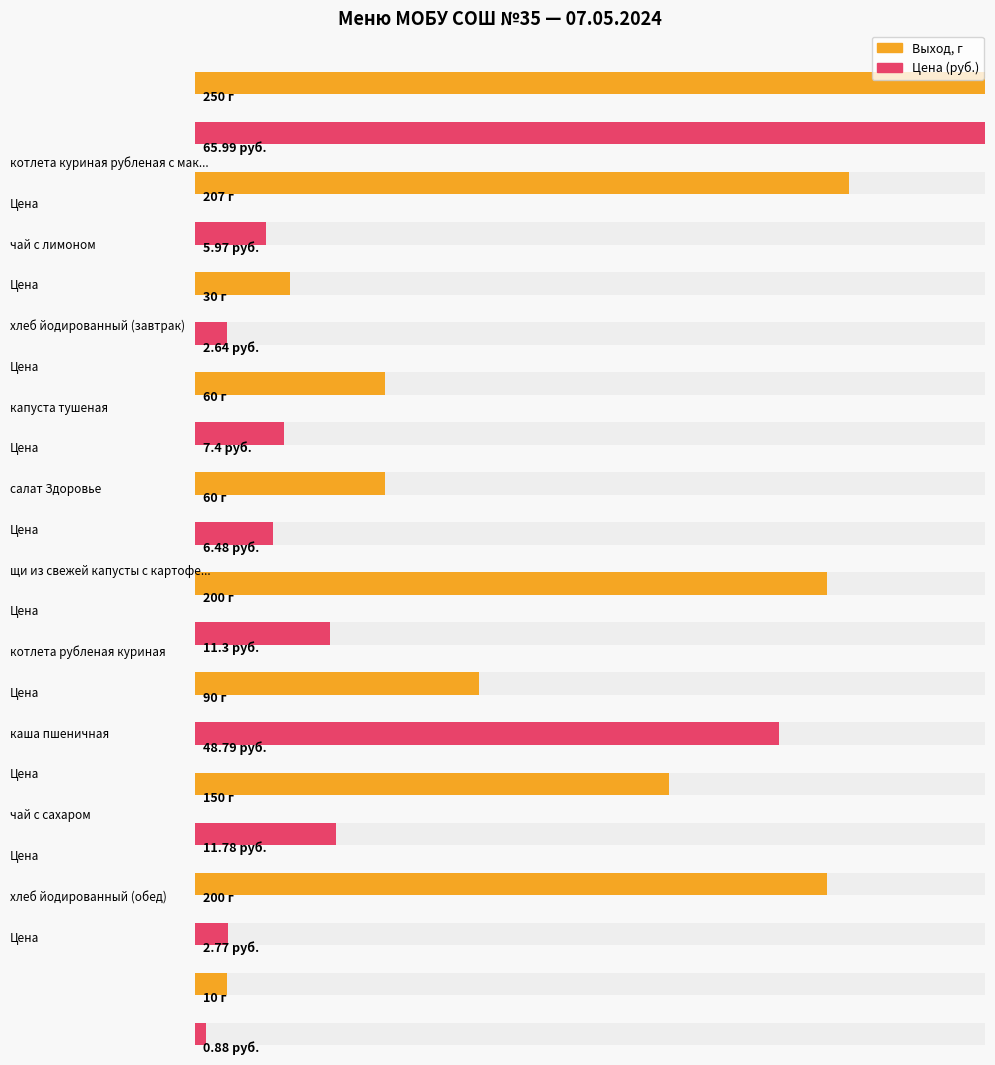

What is the label of the 3rd bar from the left?

хлеб йодированный (завтрак)